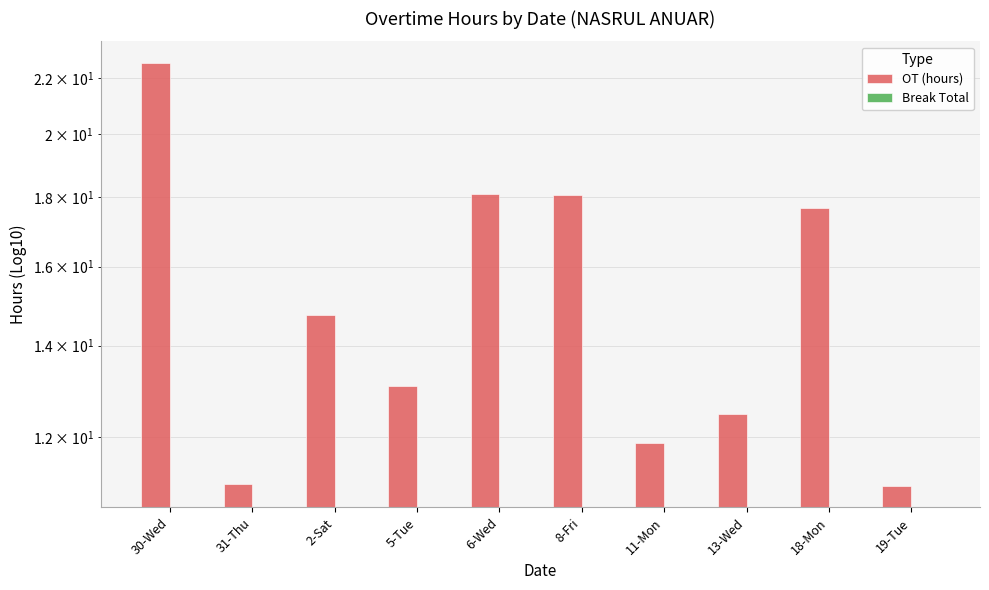

What are all the series names shown in the legend?

OT (hours), Break Total